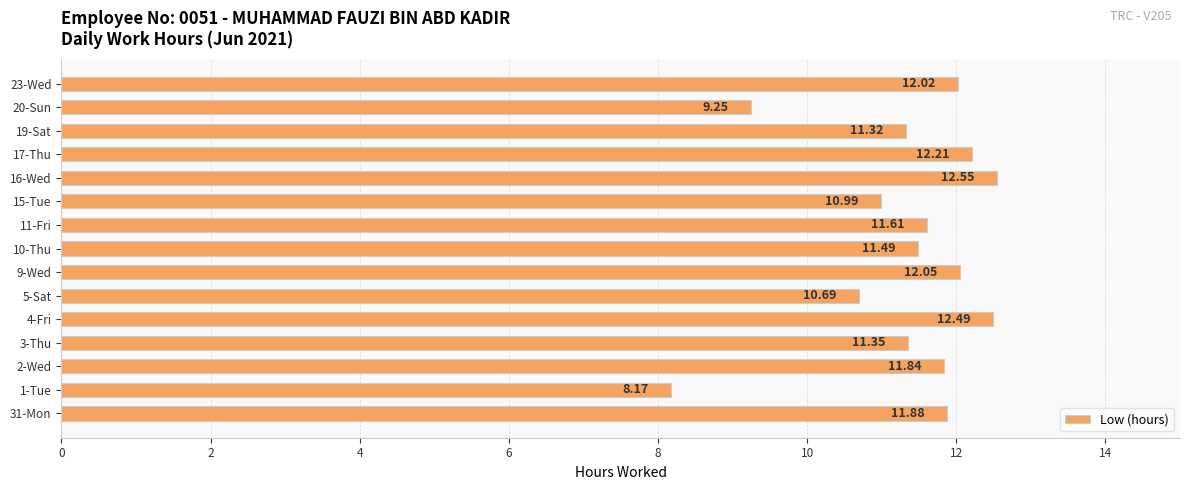

What is the average value?

11.3